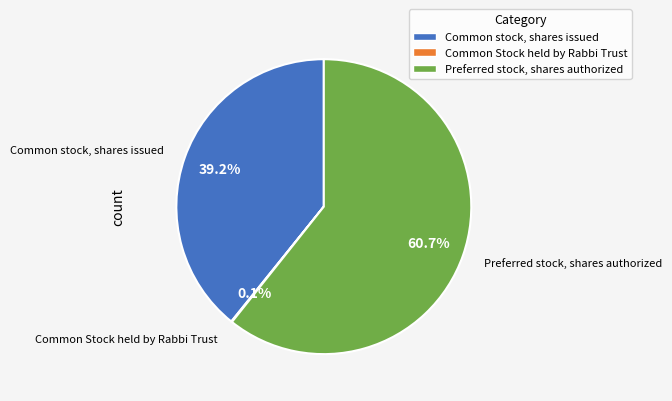

Which slice represents more than half of the pie?

Preferred stock, shares authorized